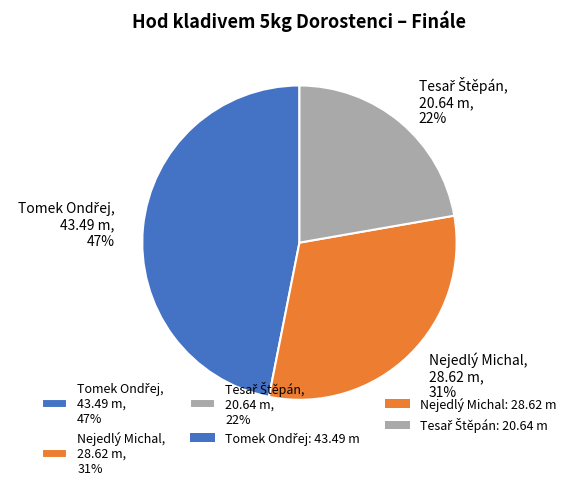

To the nearest percent, what is the difference between the largest and smallest slice percentages?

25%